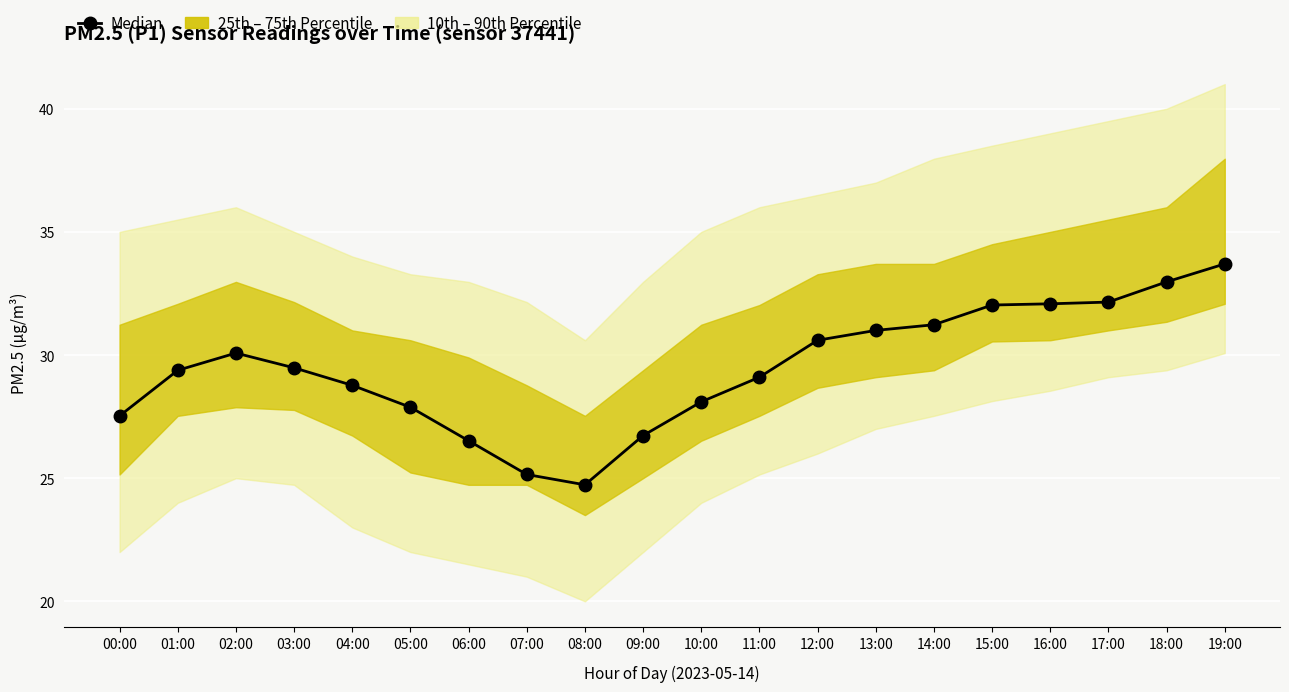

At which label does the data first exceed 29?

01:00